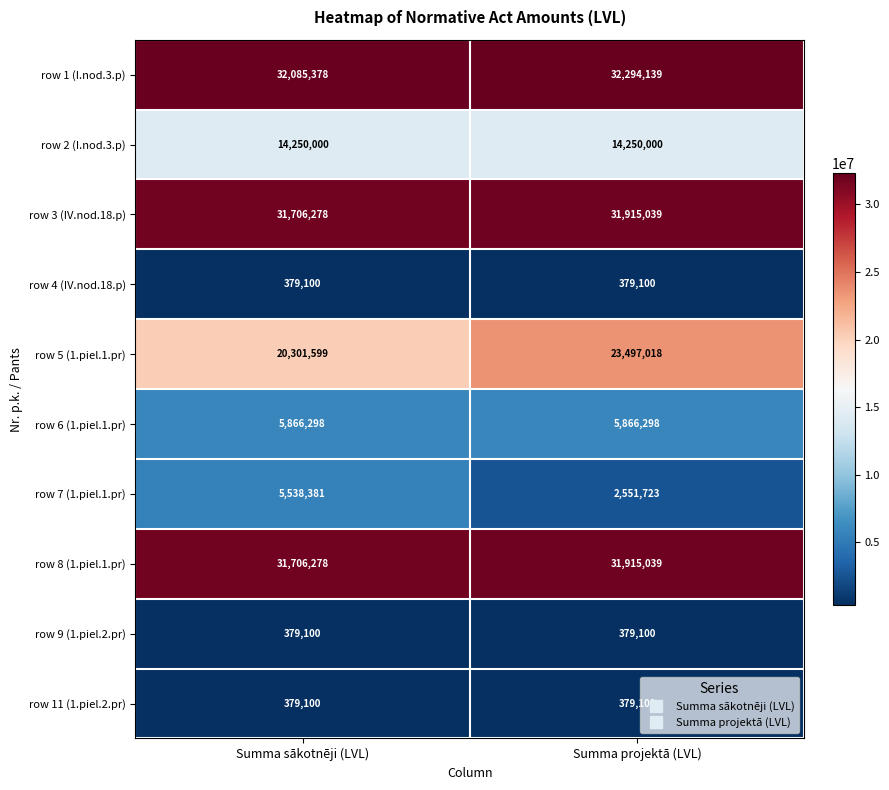

The value of row 2 (I.nod.3.p) at Summa sākotnēji (LVL) is 14250000. True or false?

True